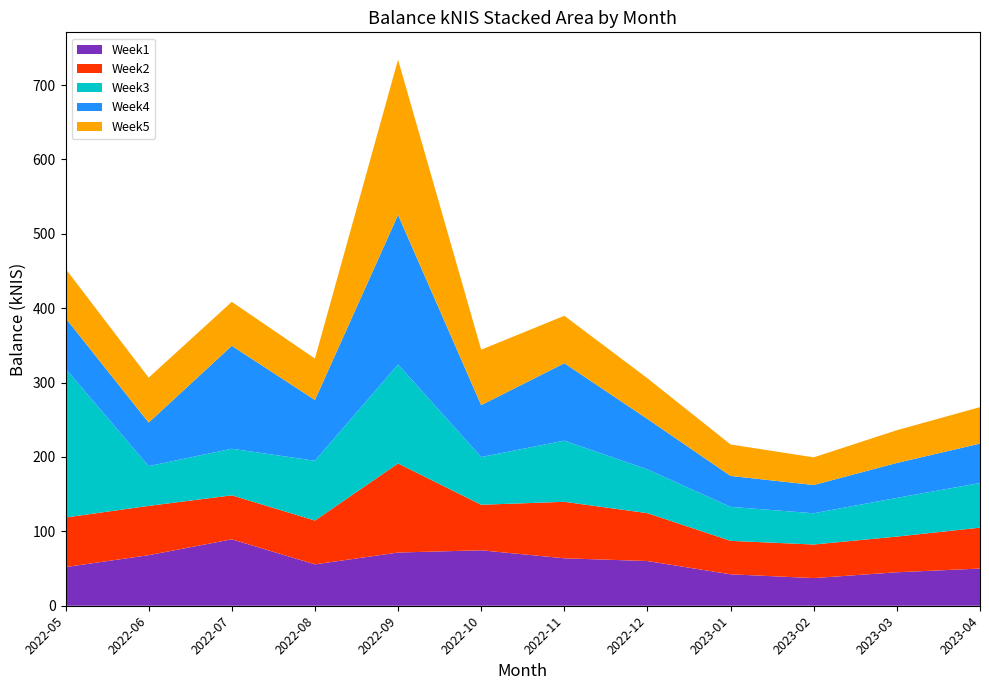

Reading left to right, what are all the values shown in this chart?

Week1: 52.0	68.0	89.3	55.6	71.5	74.5	63.8	60.1	42.3	37.2	45.0	50.0
Week2: 66.6	66.3	59.1	58.9	119.8	61.2	76.0	64.4	45.0	45.1	48.0	55.0
Week3: 200.2	53.5	62.6	80.4	133.1	64.2	82.2	58.9	45.7	42.0	52.0	60.0
Week4: 68.0	58.6	138.4	81.7	201.1	69.8	104.1	67.8	41.6	38.0	47.0	53.0
Week5: 66.3	60.3	59.1	55.6	208.7	74.5	63.8	54.7	42.3	37.2	44.0	49.0